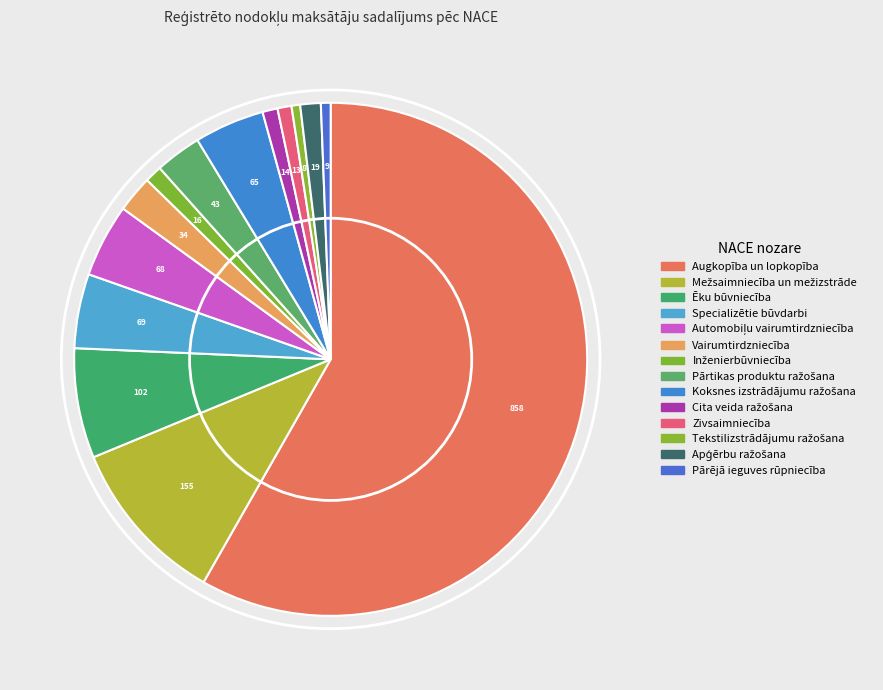

To the nearest percent, what is the difference between the Pārtikas produktu ražošana and Augkopība un lopkopība slice percentages?

55%